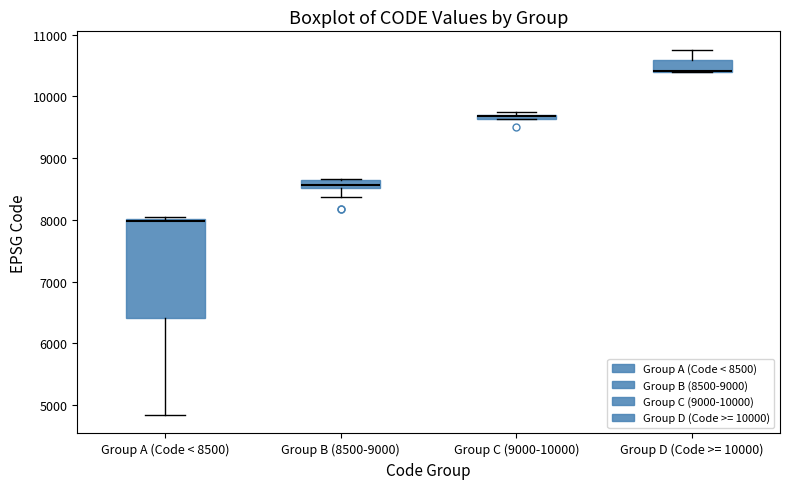

Which box is the tallest, from its lower edge to its upper edge?

Group A (Code < 8500)